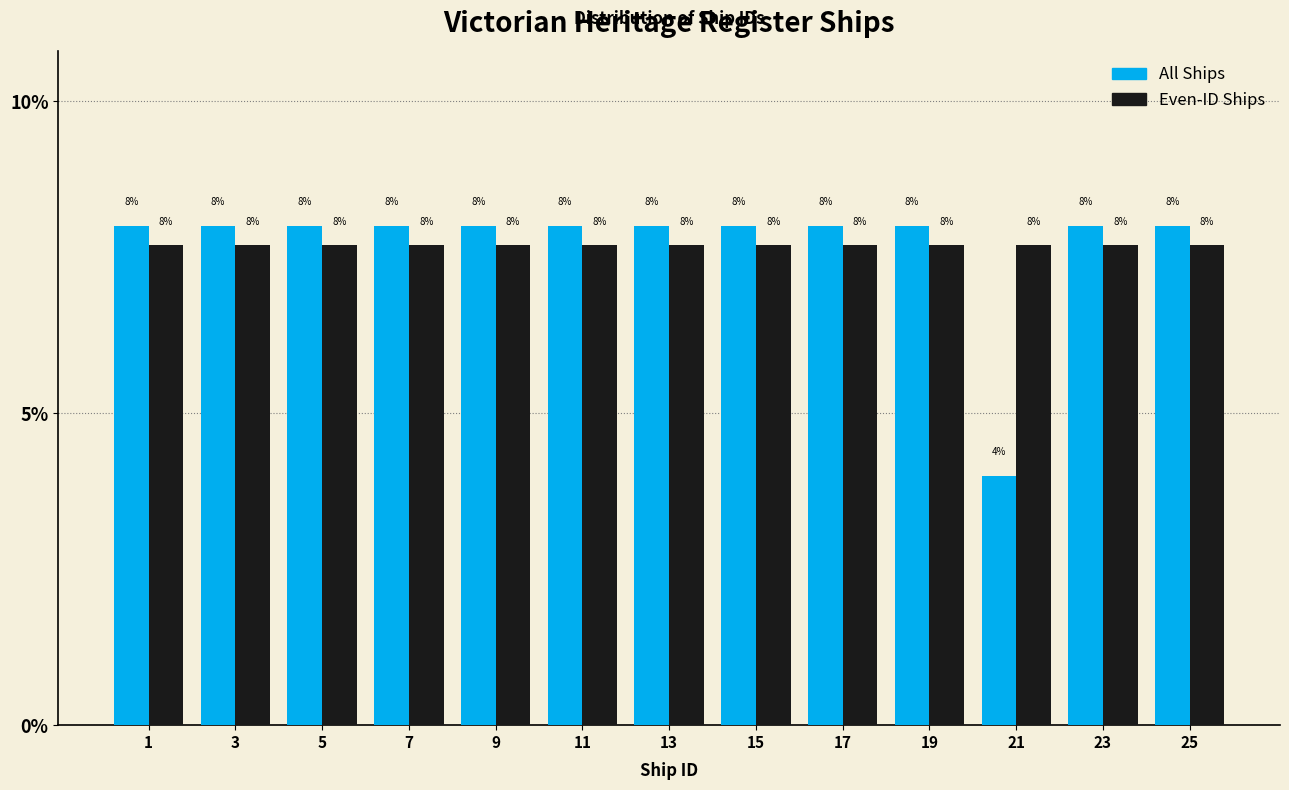

What value does the Even-ID Ships series have at 15?

7.7